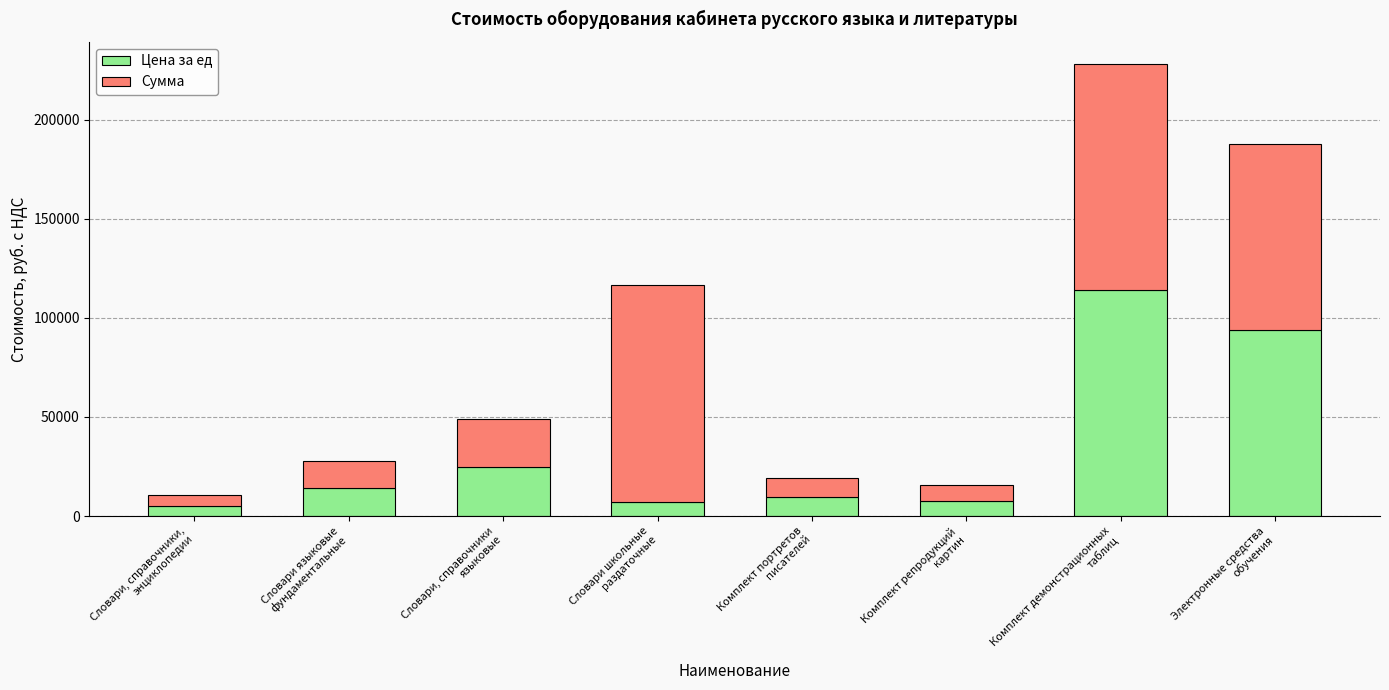

Are the bars horizontal?

No